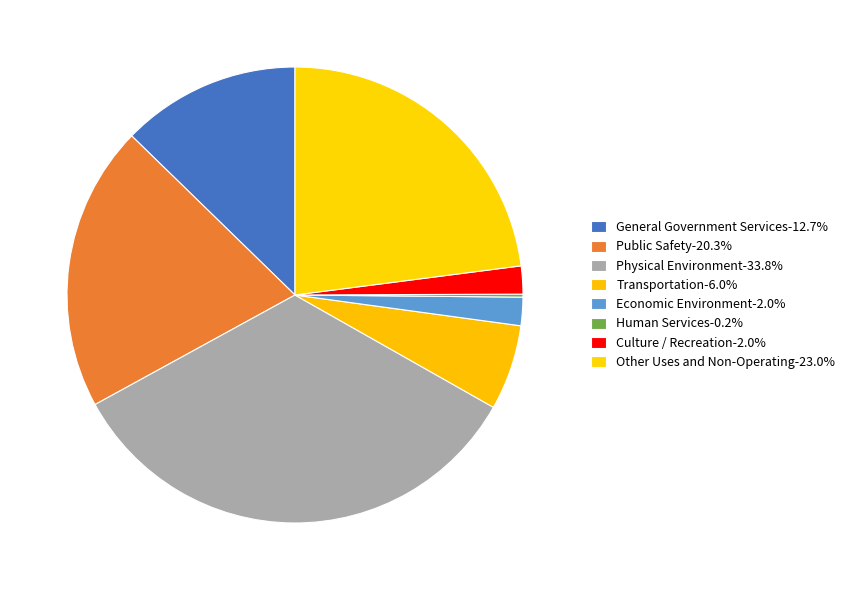

Approximately how many times larger is the value at Physical Environment compared to Transportation?

5.6